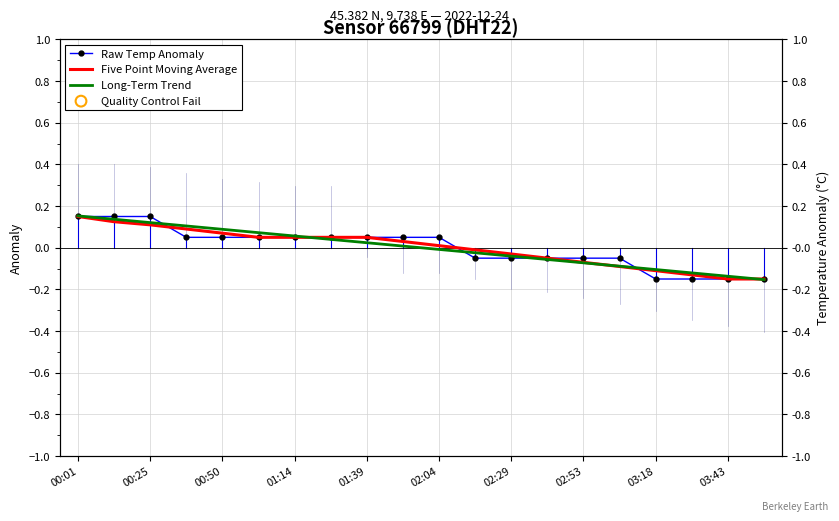

Which series reaches the minimum Y coordinate?

Long-Term Trend